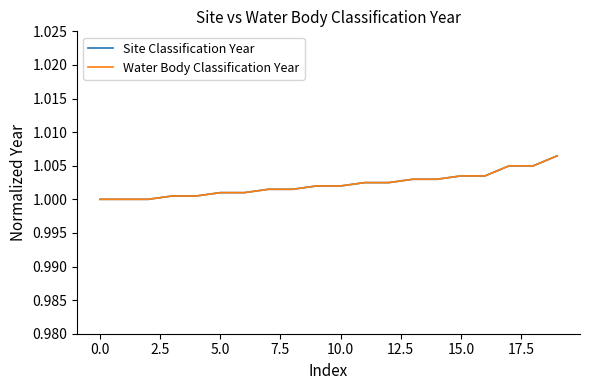

Rank the series by their maximum value, from lowest to highest.

Site Classification Year, Water Body Classification Year